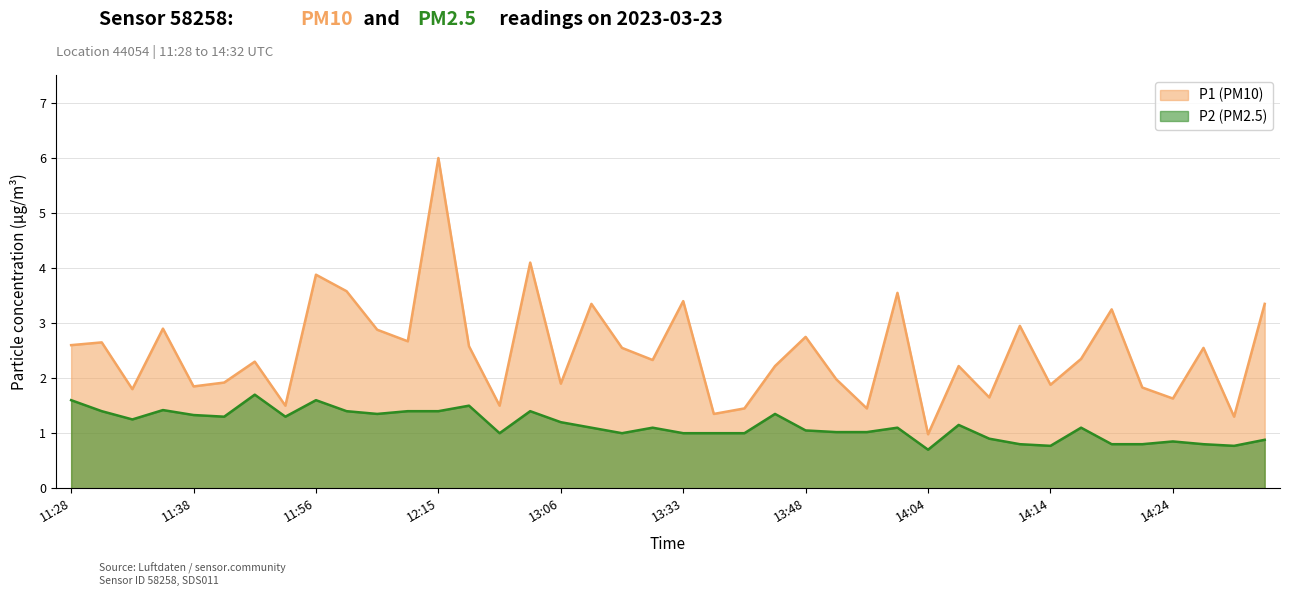

The P2 (PM2.5) series shows 0.5 at 11:59. True or false?

False